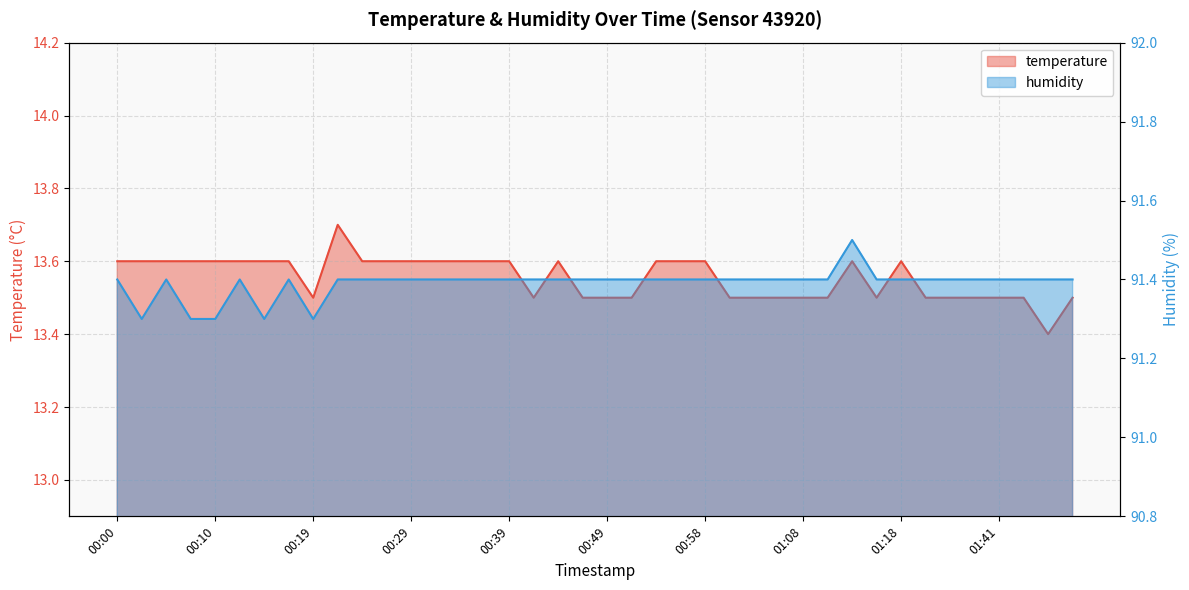

Reading left to right, list all the values displayed in this chart.

temperature: 00:00=13.6	00:02=13.6	00:05=13.6	00:07=13.6	00:10=13.6	00:12=13.6	00:15=13.6	00:17=13.6	00:19=13.5	00:22=13.7	00:24=13.6	00:27=13.6	00:29=13.6	00:32=13.6	00:34=13.6	00:36=13.6	00:39=13.6	00:41=13.5	00:44=13.6	00:46=13.5	00:49=13.5	00:51=13.5	00:53=13.6	00:56=13.6	00:58=13.6	01:01=13.5	01:03=13.5	01:06=13.5	01:08=13.5	01:10=13.5	01:13=13.6	01:16=13.5	01:18=13.6	01:24=13.5	01:33=13.5	01:35=13.5	01:41=13.5	01:43=13.5	01:46=13.4	01:48=13.5
humidity: 00:00=91.4	00:02=91.3	00:05=91.4	00:07=91.3	00:10=91.3	00:12=91.4	00:15=91.3	00:17=91.4	00:19=91.3	00:22=91.4	00:24=91.4	00:27=91.4	00:29=91.4	00:32=91.4	00:34=91.4	00:36=91.4	00:39=91.4	00:41=91.4	00:44=91.4	00:46=91.4	00:49=91.4	00:51=91.4	00:53=91.4	00:56=91.4	00:58=91.4	01:01=91.4	01:03=91.4	01:06=91.4	01:08=91.4	01:10=91.4	01:13=91.5	01:16=91.4	01:18=91.4	01:24=91.4	01:33=91.4	01:35=91.4	01:41=91.4	01:43=91.4	01:46=91.4	01:48=91.4